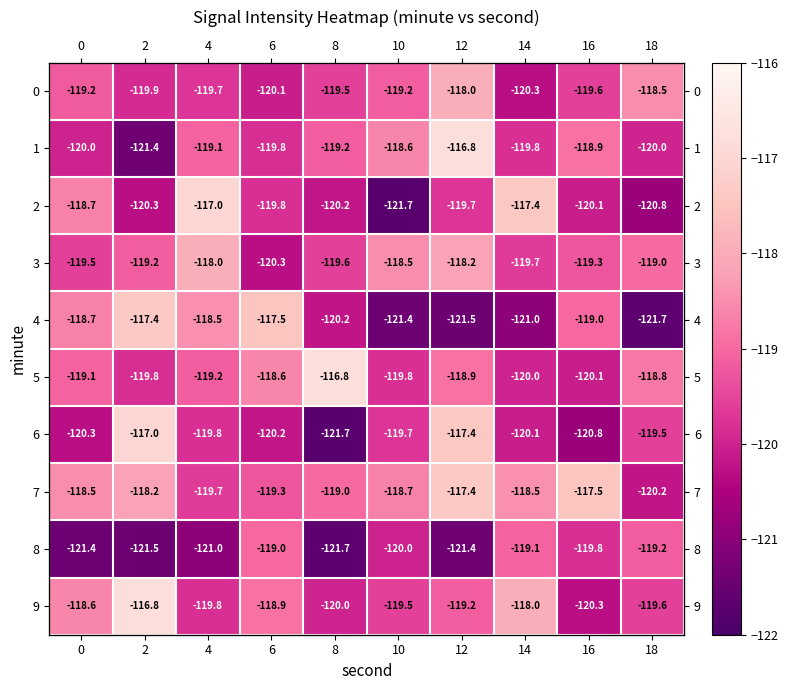

Which series has the largest total across all categories?

7